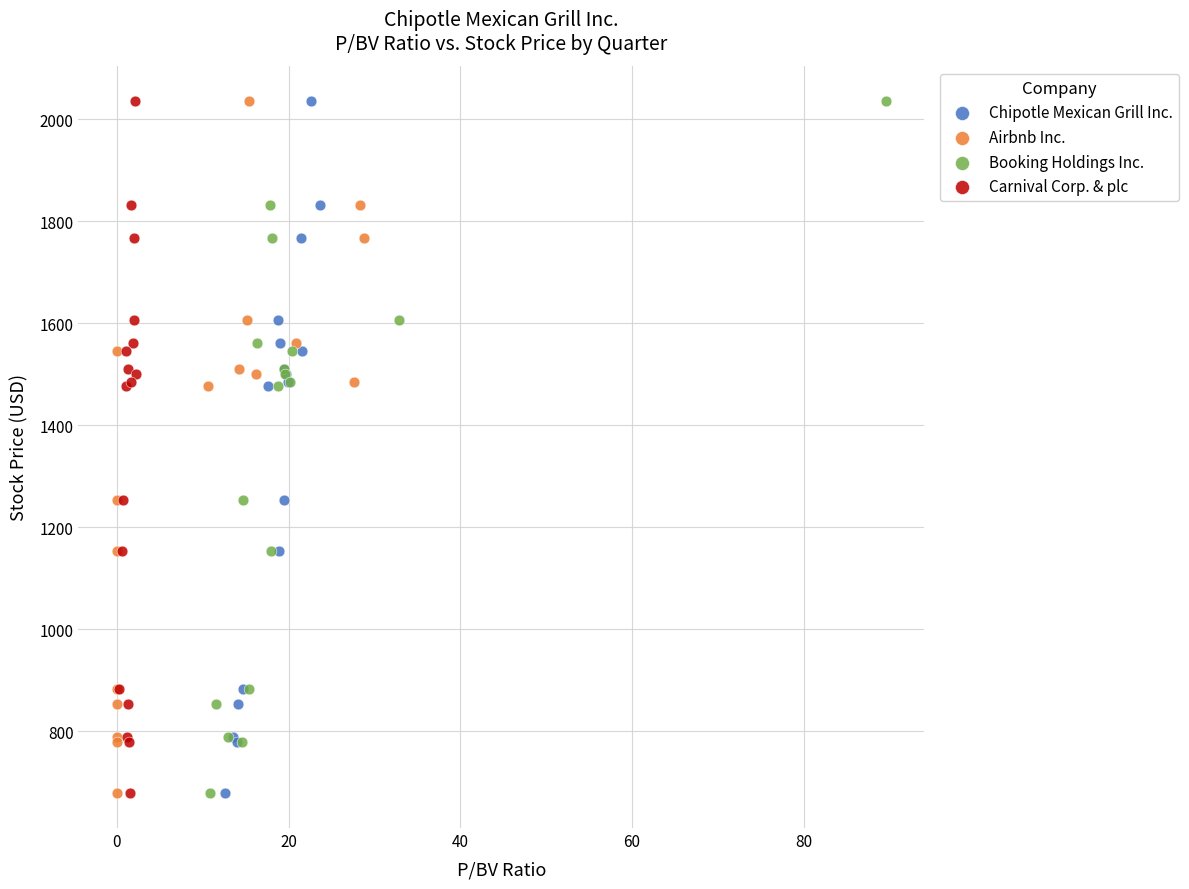

What are all the series names shown in the legend?

Chipotle Mexican Grill Inc., Airbnb Inc., Booking Holdings Inc., Carnival Corp. & plc